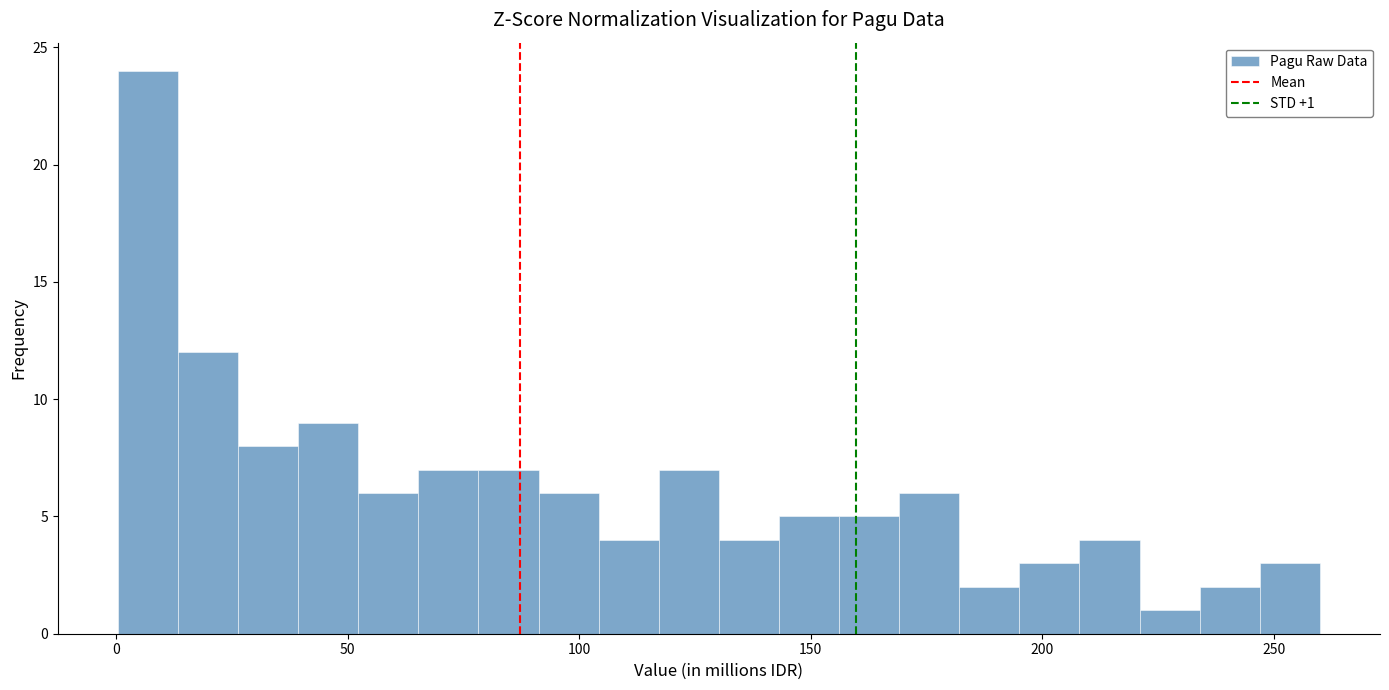

Read against the x-axis, roughly where is the centre of the tallest bar?

5